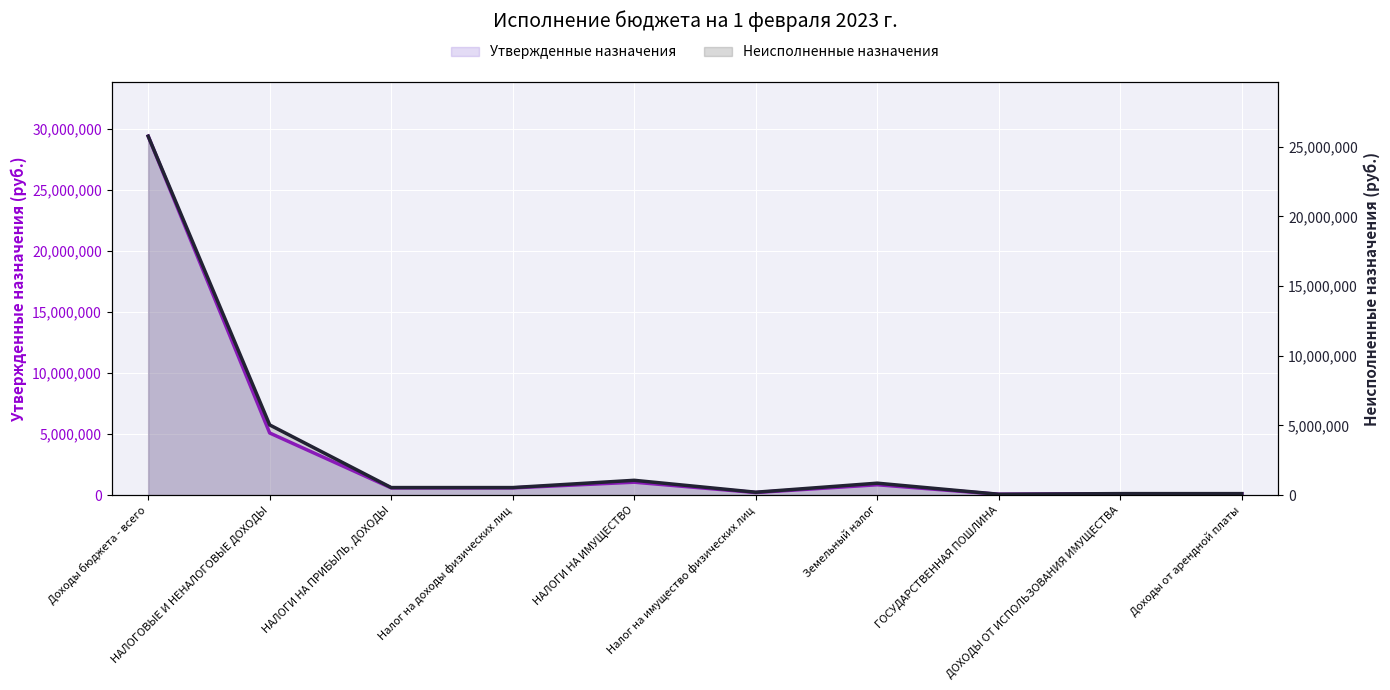

What position from the left is Налог на имущество физических лиц?

6